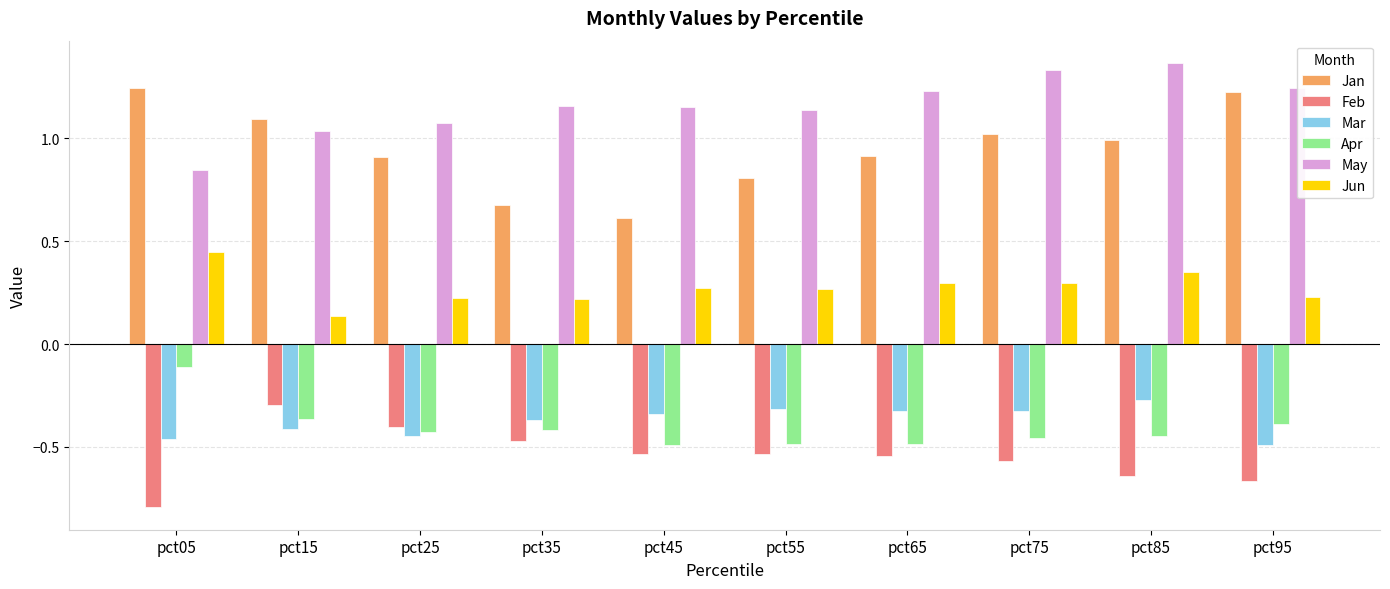

What is the sum of all Jun values?

2.7